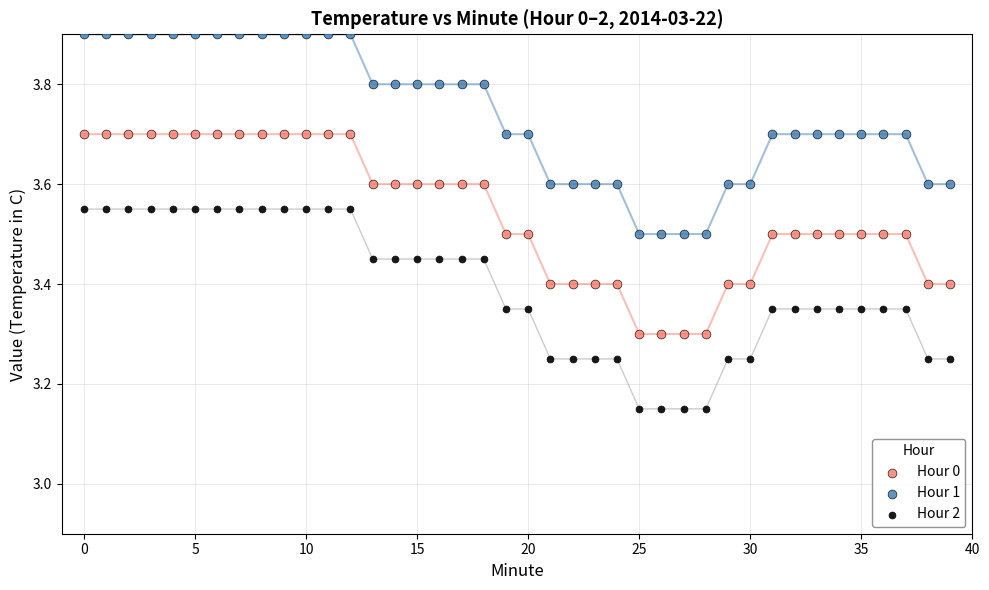

What are all the series names shown in the legend?

Hour 0, Hour 1, Hour 2